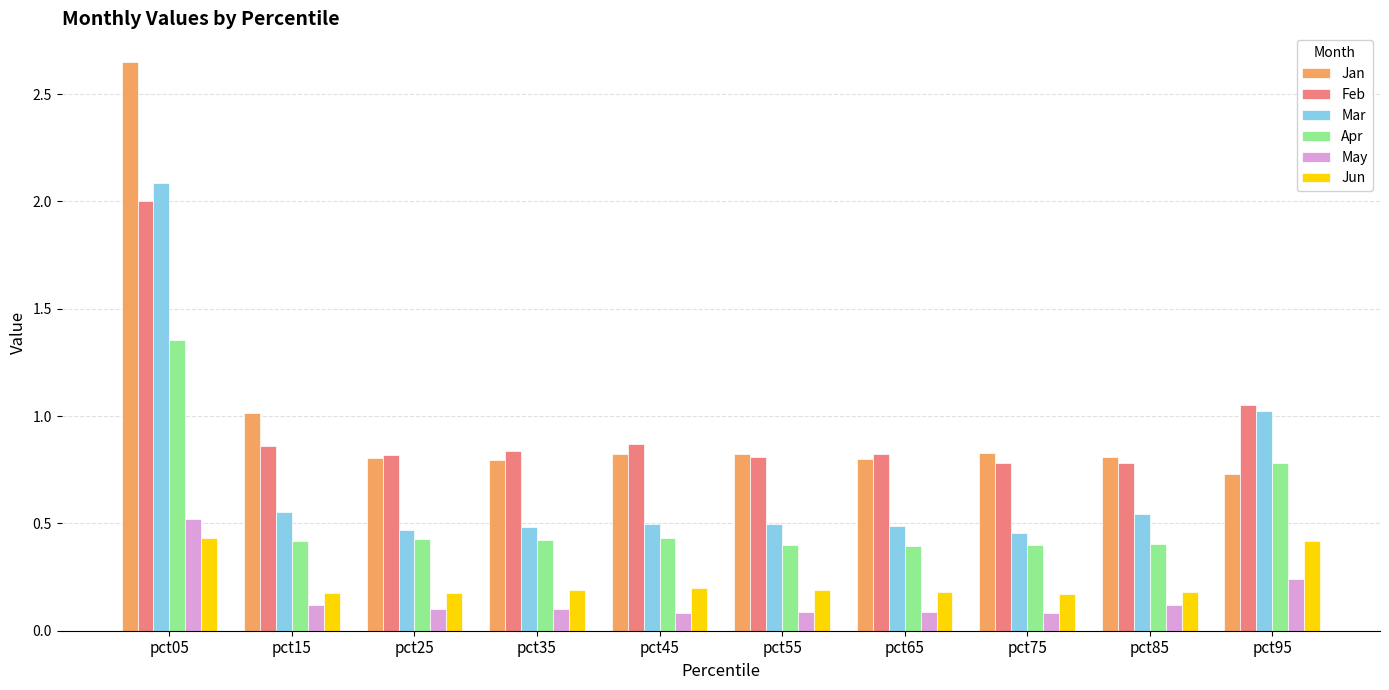

At which category does the chart reach its peak across all series?

pct05